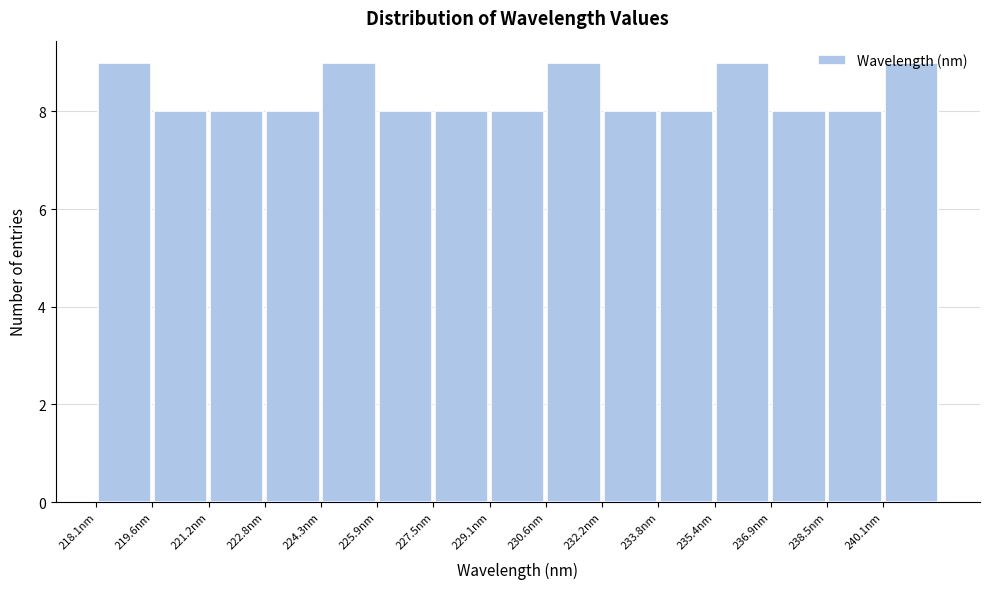

Reading left to right, transcribe this chart: for each bar, give the range it covers on the x-axis and its height. Neither the bar edges nor the heights are printed on the chart, so give them approximately, as read against the axes.

218.0 to 219.6: 9
219.6 to 221.2: 8
221.2 to 222.8: 8
222.8 to 224.4: 8
224.4 to 226.0: 9
226.0 to 227.4: 8
227.4 to 229.0: 8
229.0 to 230.6: 8
230.6 to 232.2: 9
232.2 to 233.8: 8
233.8 to 235.4: 8
235.4 to 237.0: 9
237.0 to 238.4: 8
238.4 to 240.0: 8
240.0 to 241.6: 9